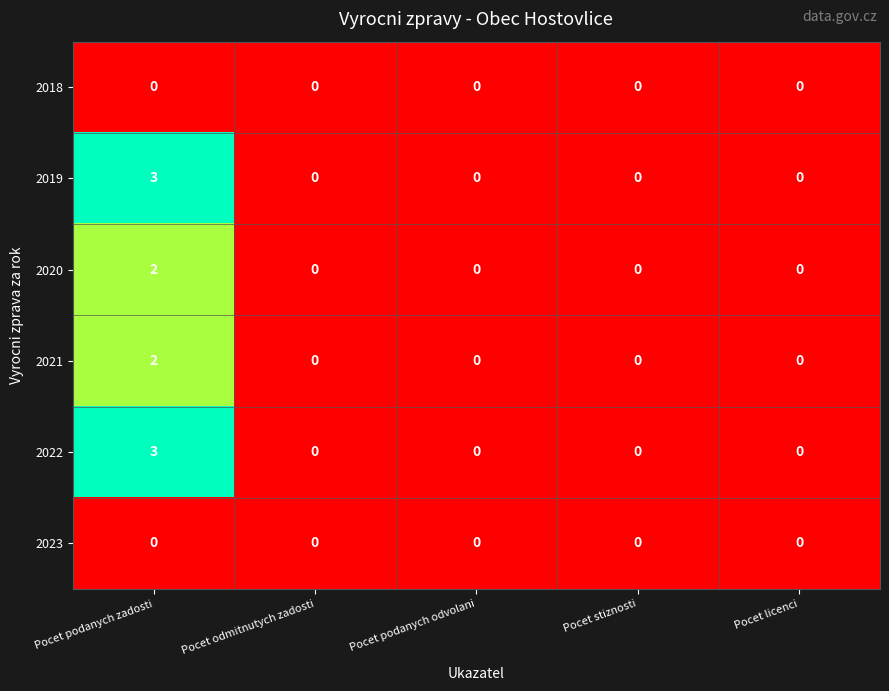

What is the spread (max minus min) of values at Pocet podanych zadosti?

3